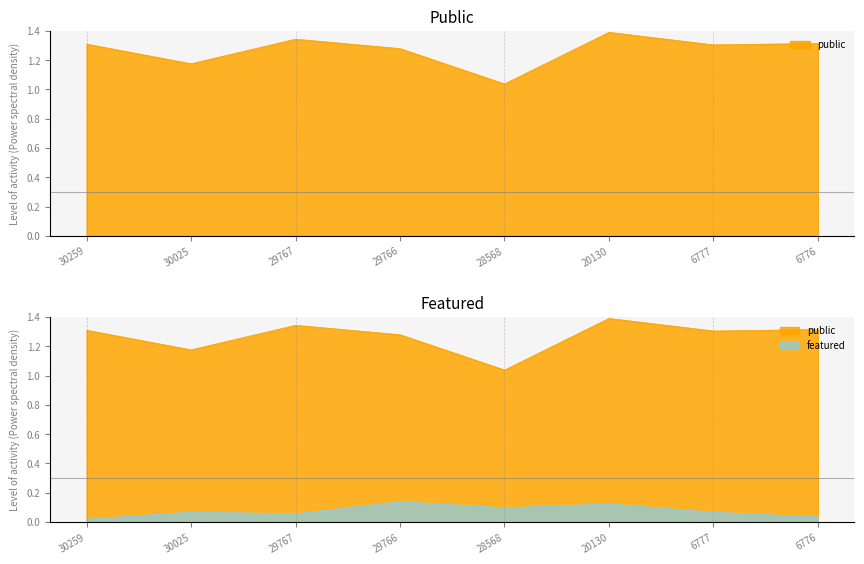

What is the approximate value of public at 30259?

1